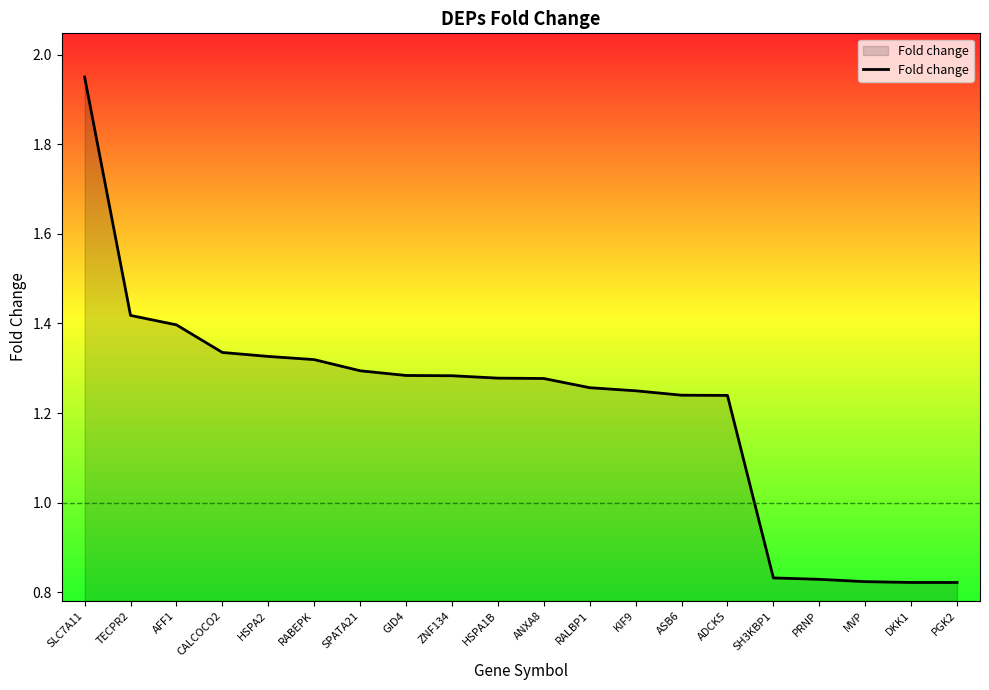

Where does the data first go above 1?

SLC7A11